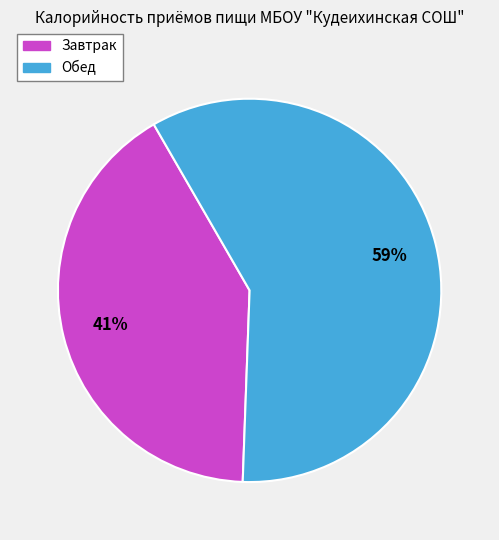

To the nearest percent, what is the combined percentage of Обед and Завтрак?

100%